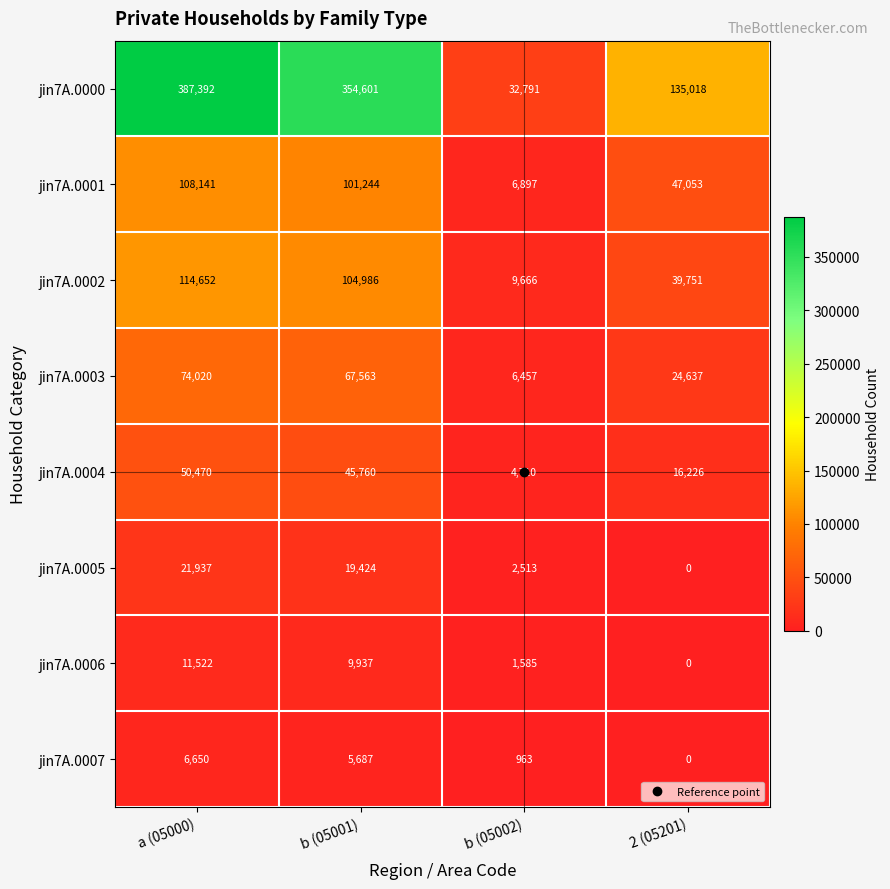

At which label does jin7A.0002 first exceed 104986?

a (05000)